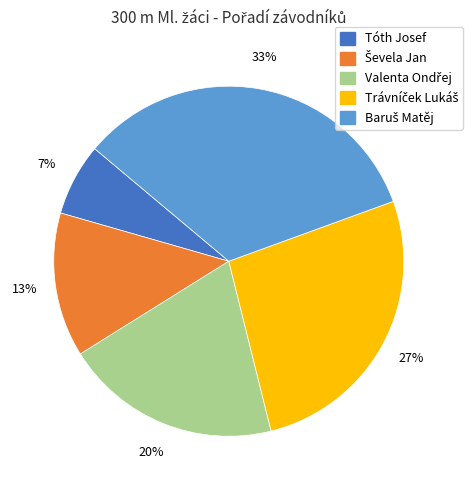

Which slice is the smallest?

Tóth Josef